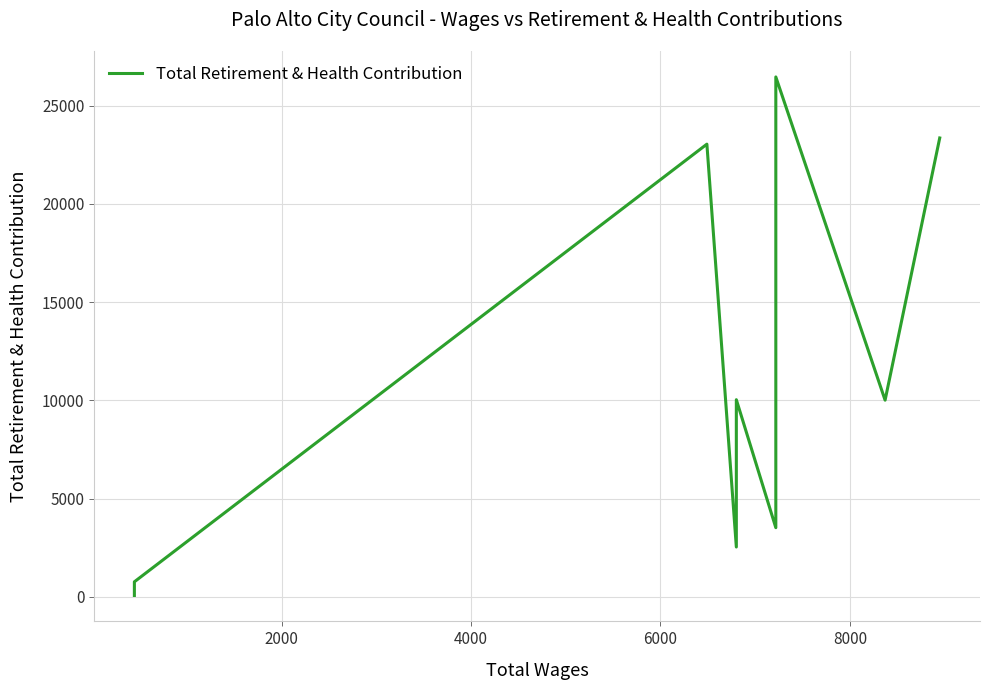

How many interior local valleys (lower than both neighbors) does the data have?

3